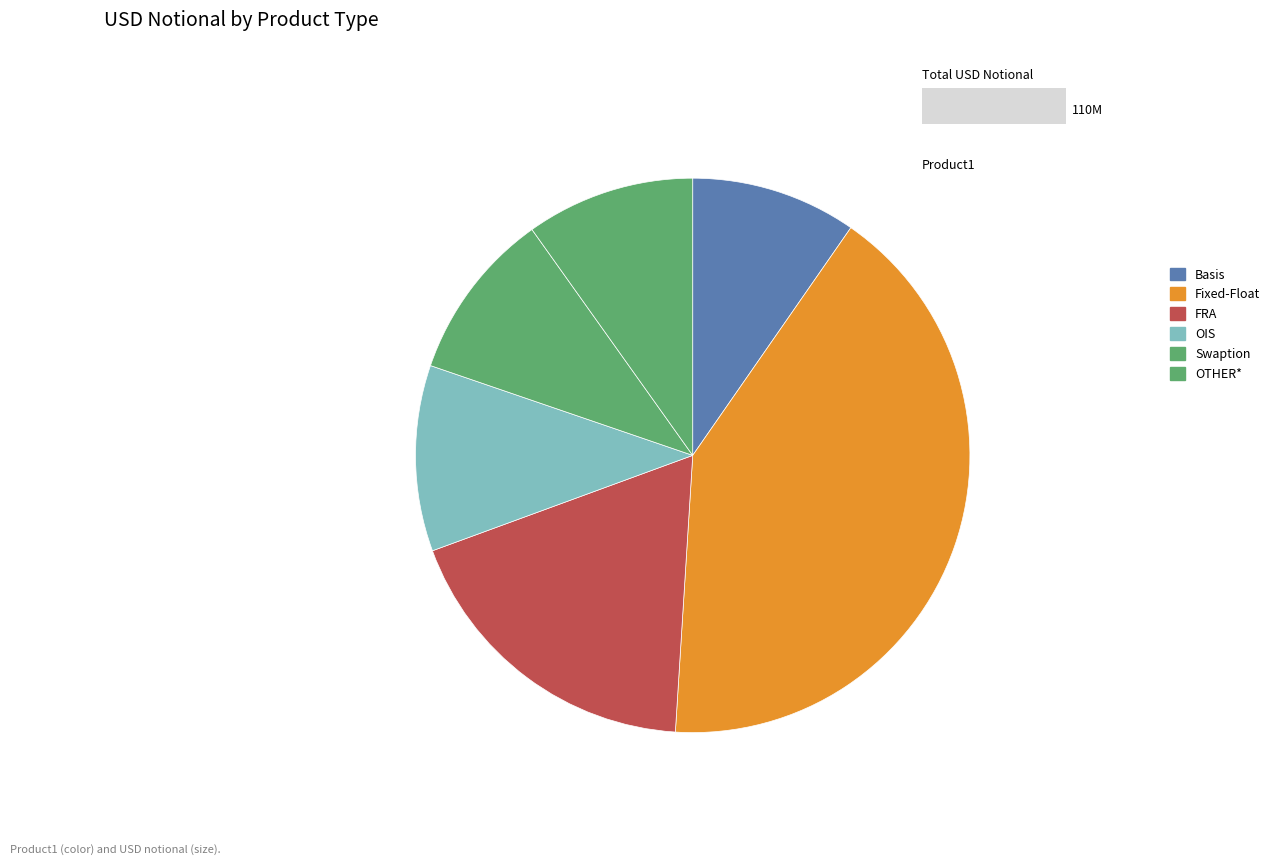

Approximately how many times larger is the value at OTHER* compared to Swaption?

1.0